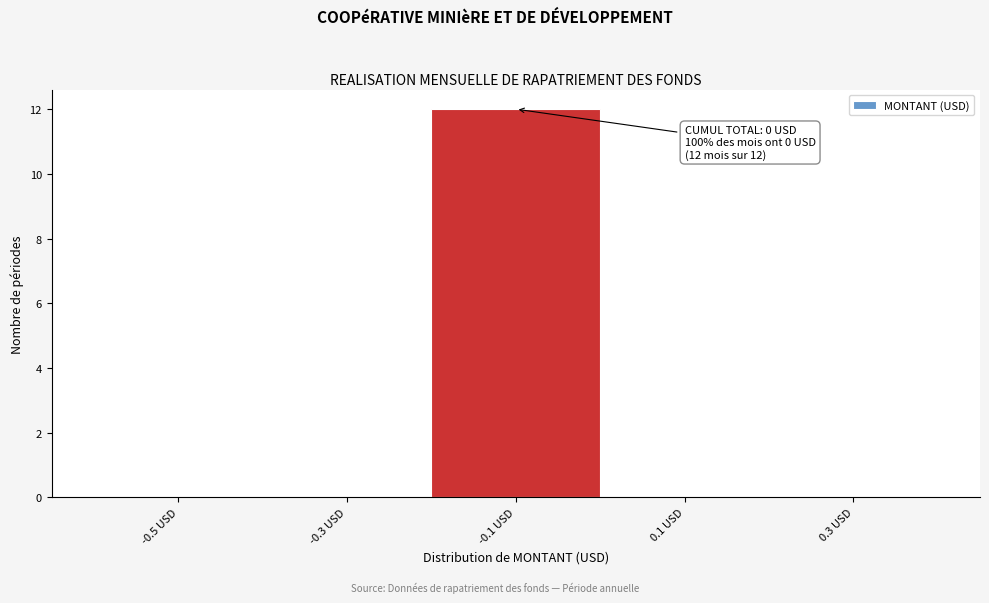

Reading left to right, list all the values displayed in this chart.

-0.5 USD=0	-0.3 USD=0	-0.1 USD=12	0.1 USD=0	0.3 USD=0